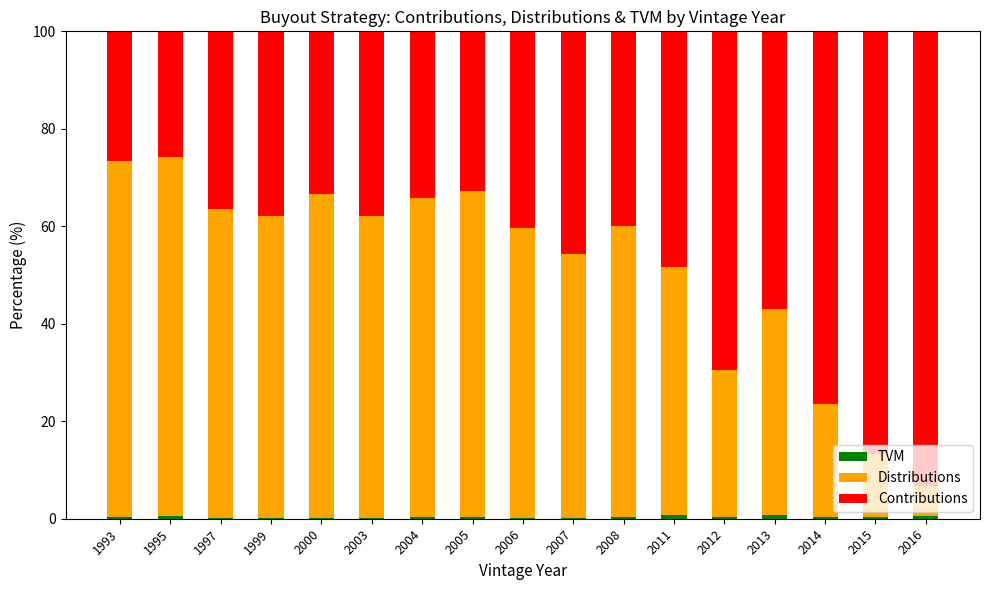

True or false: TVM has a value of 0.4 at 1993.

True